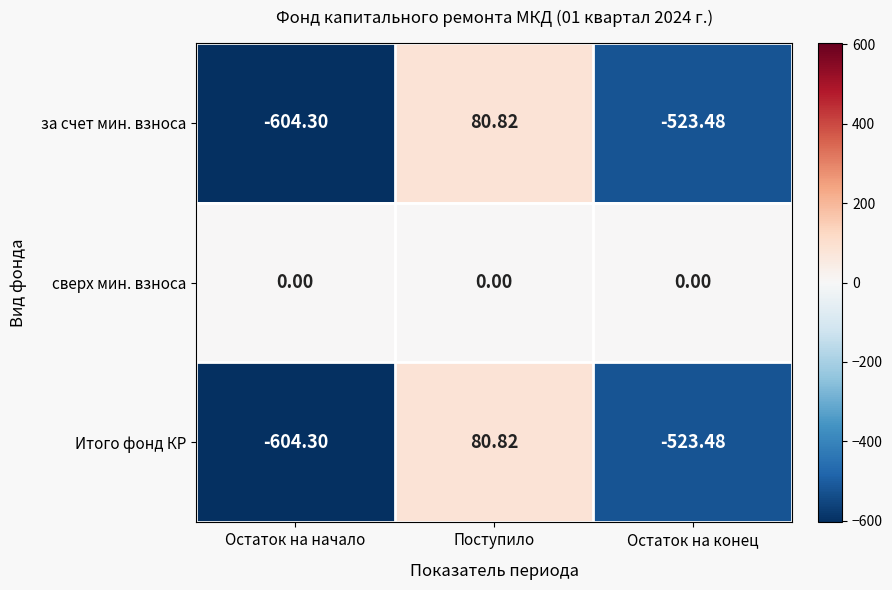

Which series has the largest total across all categories?

сверх мин. взноса